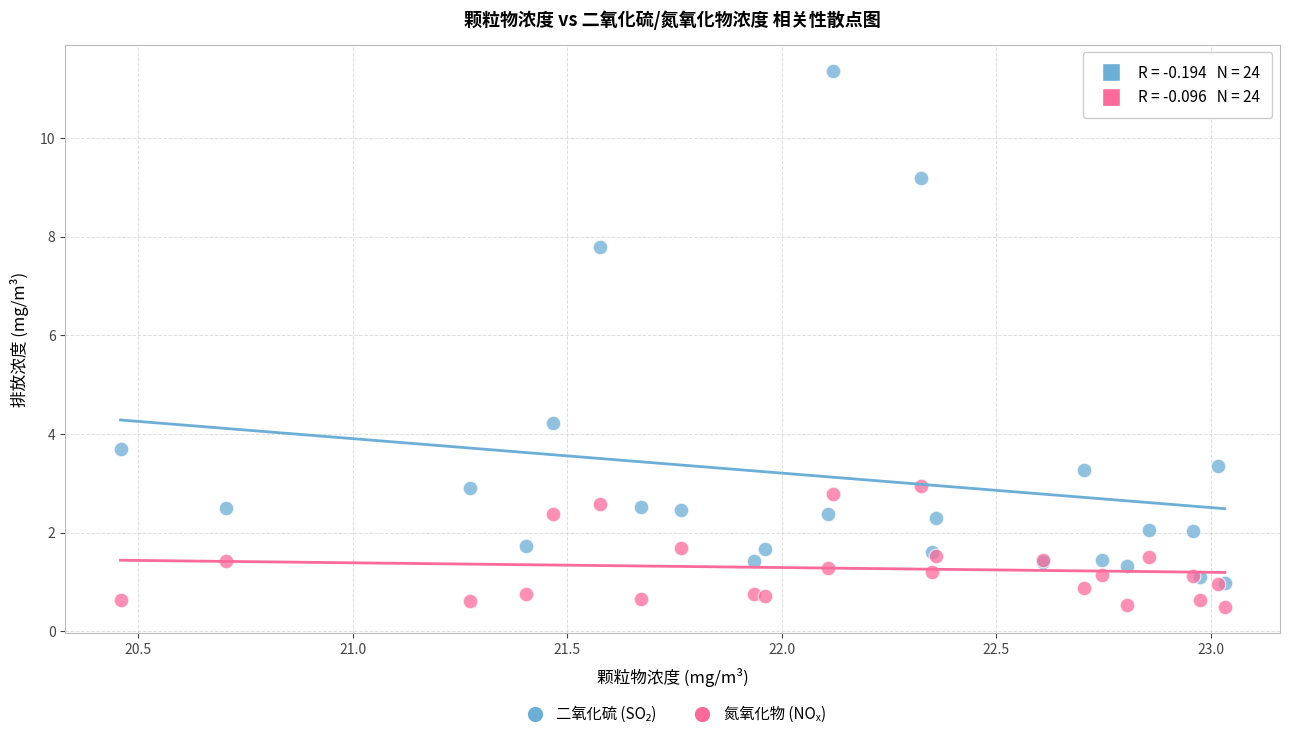

Across all series, what Y value is closest to 5?

4.2